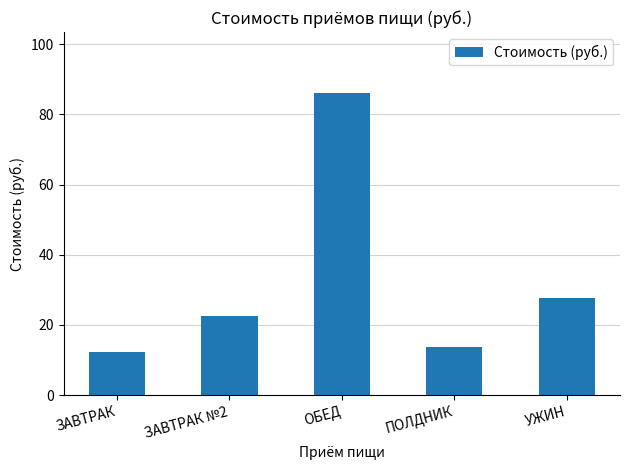

What is the value of the 4th bar from the left?

13.6